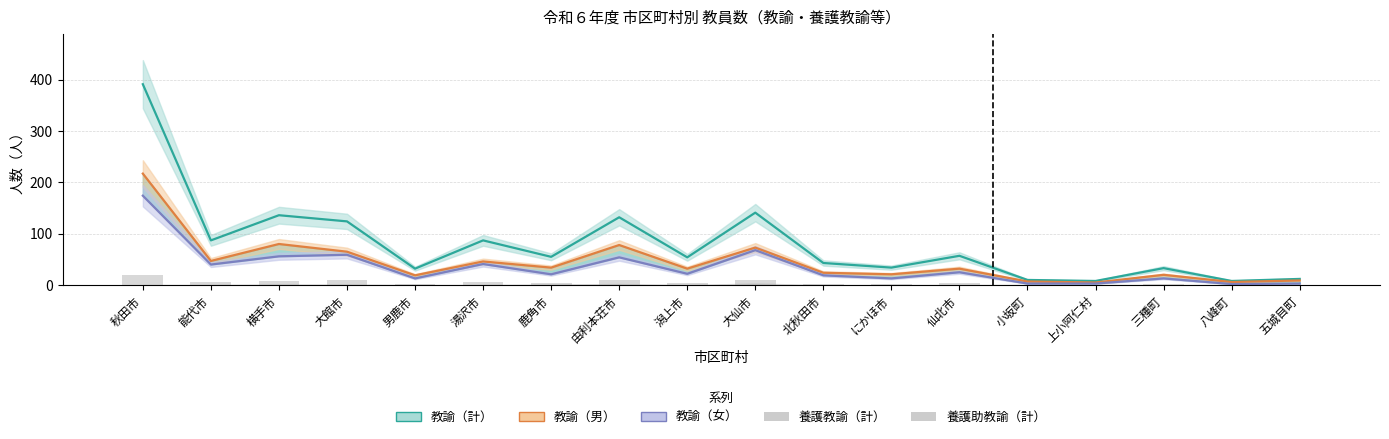

Reading left to right, list all the values displayed in this chart.

教諭（計）: 391	87	136	124	32	87	55	132	54	141	43	34	57	10	8	33	8	12
教諭（男）: 217	47	80	65	19	46	34	78	32	73	24	21	32	7	5	20	6	9
教諭（女）: 174	40	56	59	13	41	21	54	22	68	19	13	25	3	3	13	2	3
養護教諭（計）: 19	6	8	9	2	6	4	9	4	10	3	3	5	1	0	3	1	1